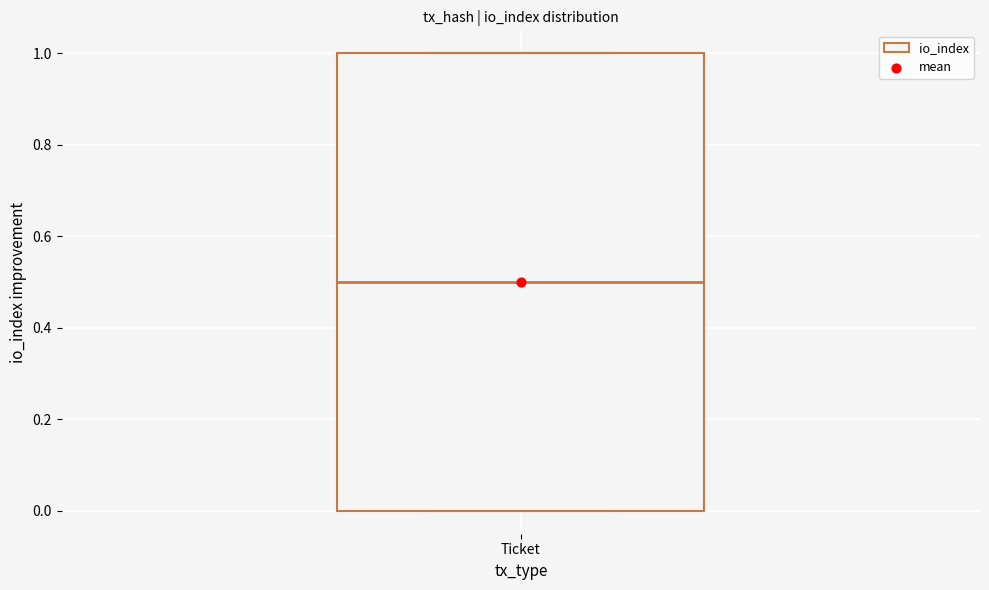

Where does the median line of the box for Ticket sit on the y-axis? The values are not printed on the chart, so give them approximately, as read against the axis.

0.5